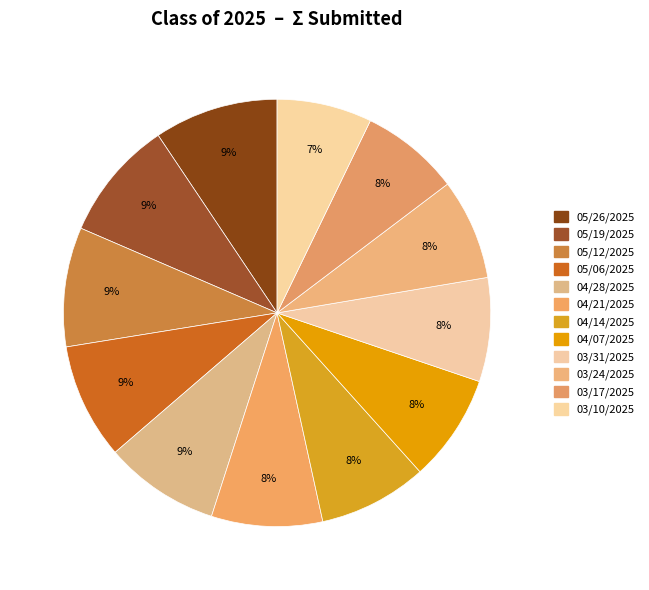

How many segments does this pie chart have?

12